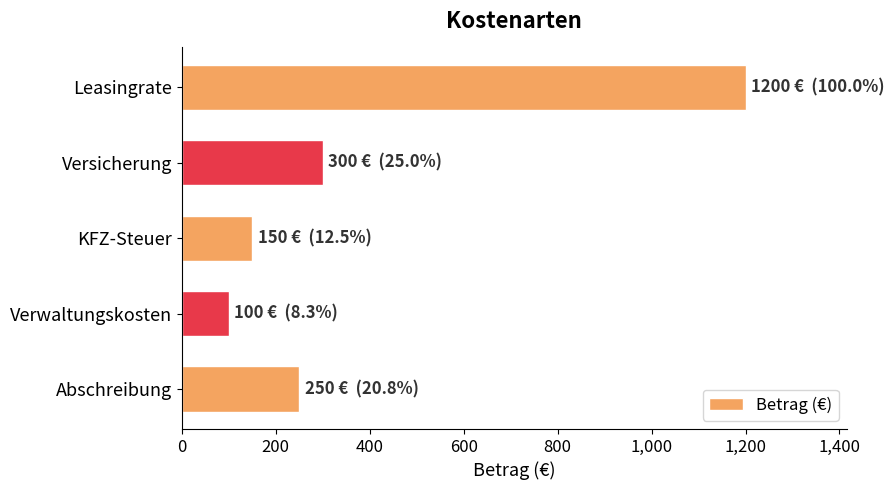

The chart shows a value of 250 at Abschreibung. True or false?

True